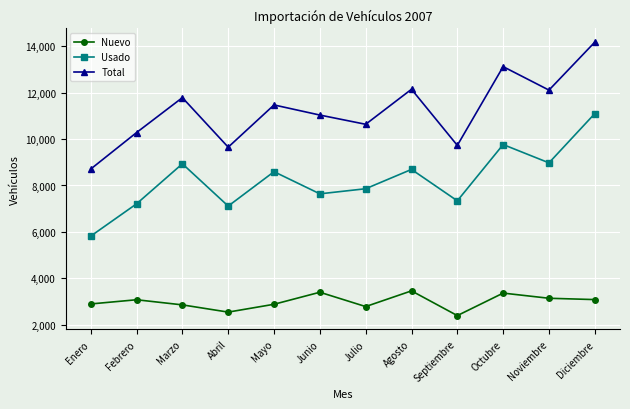

Rank the series at Abril from highest to lowest value.

Total, Usado, Nuevo